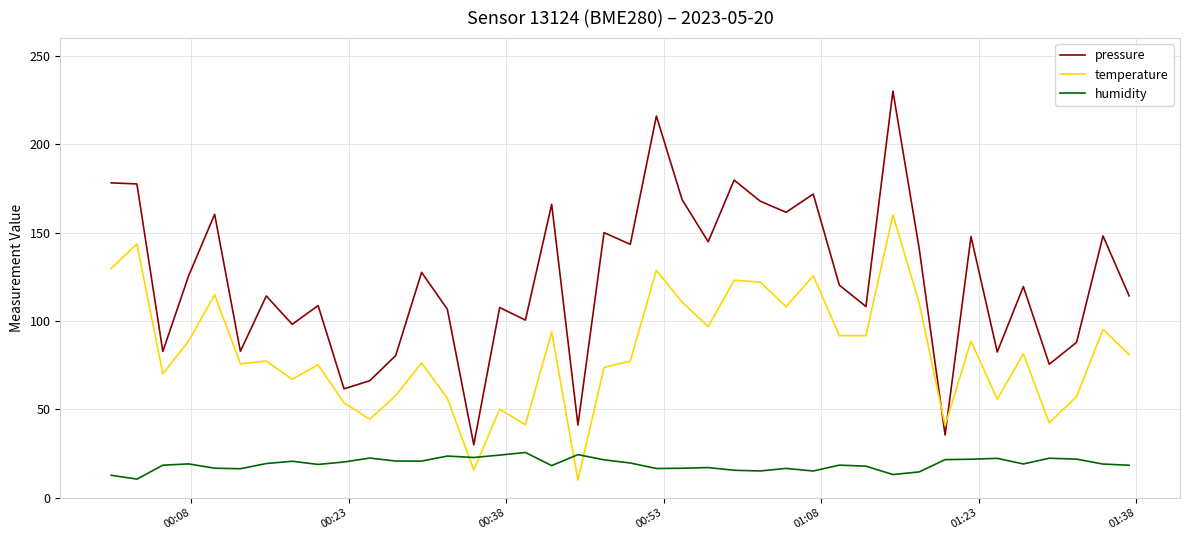

Which series has the largest range (max minus min)?

pressure